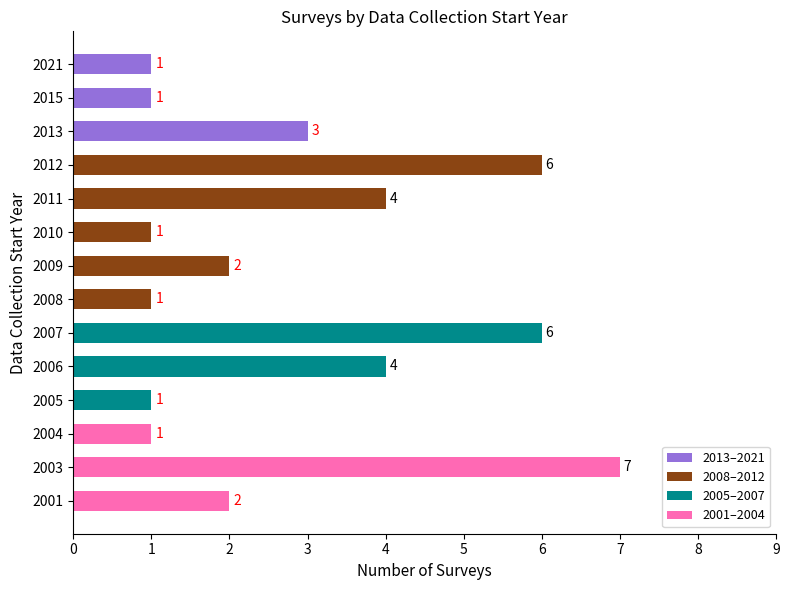

Which category has the highest value across all series?

2003